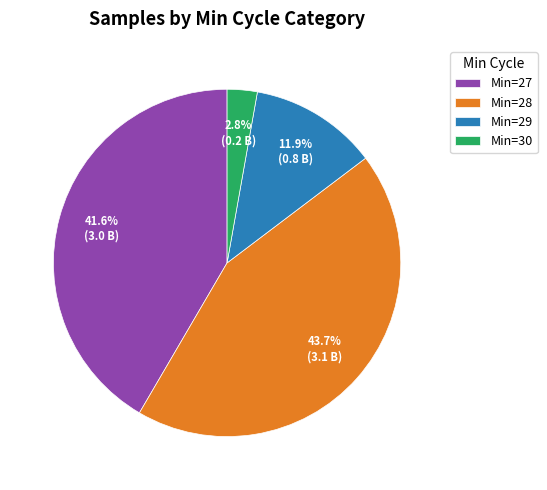

Which category has the biggest portion of the pie?

Min=28